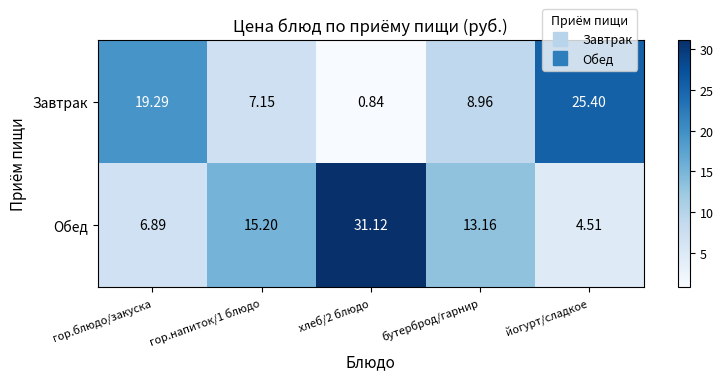

Where is Завтрак nearest to the value 13?

бутерброд/гарнир